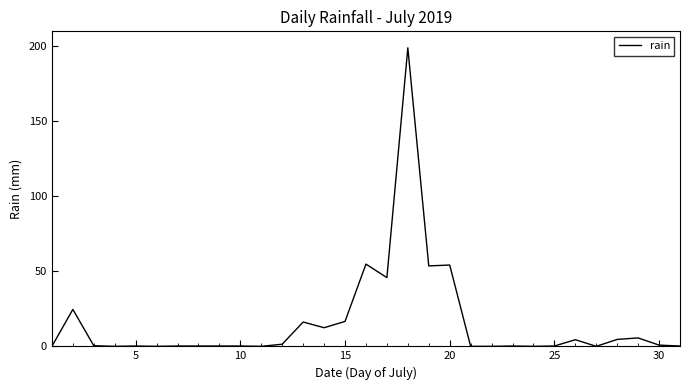

What is the difference between the maximum and minimum values?

199.0